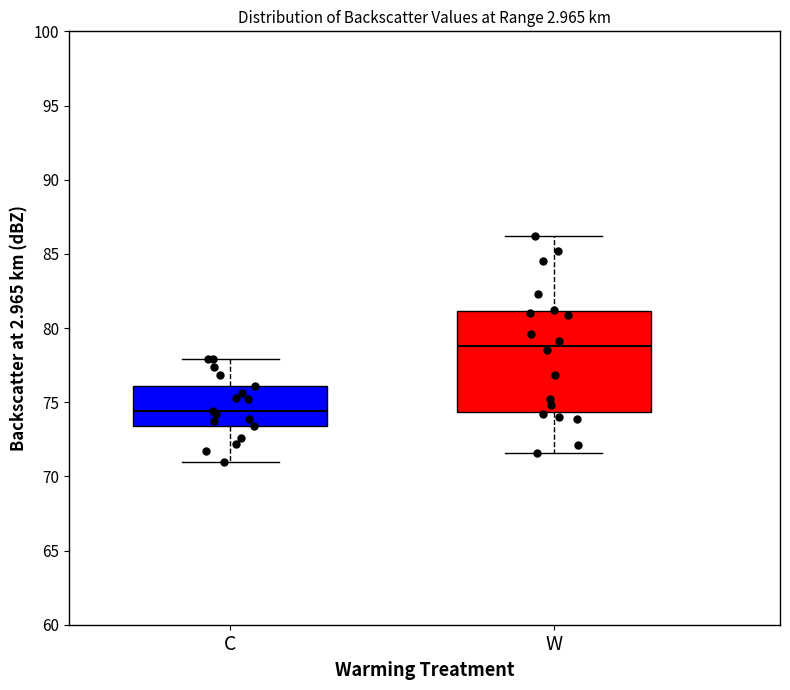

Which box's median line is the lowest?

C